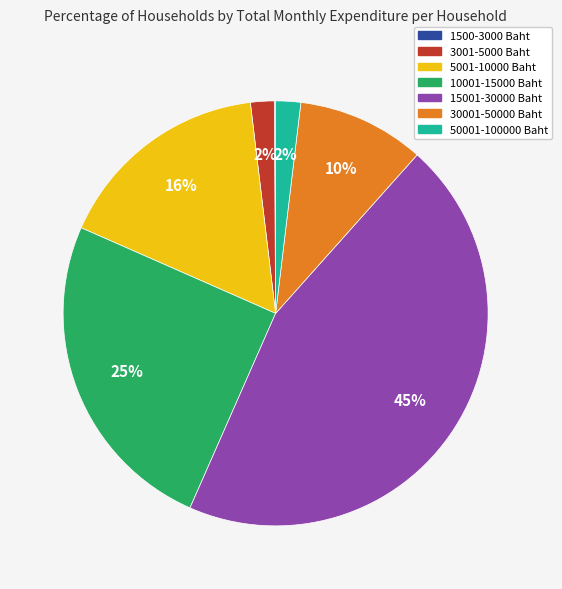

Which slice is the largest?

15001-30000 Baht